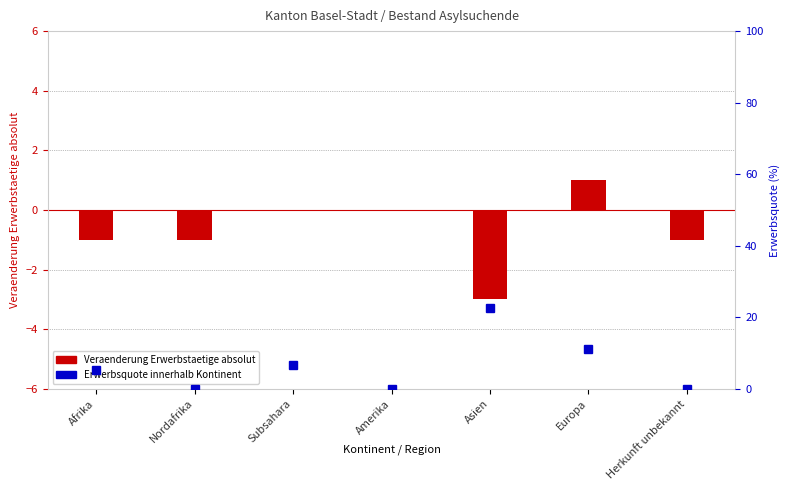

At which category does the chart reach its peak across all series?

Europa